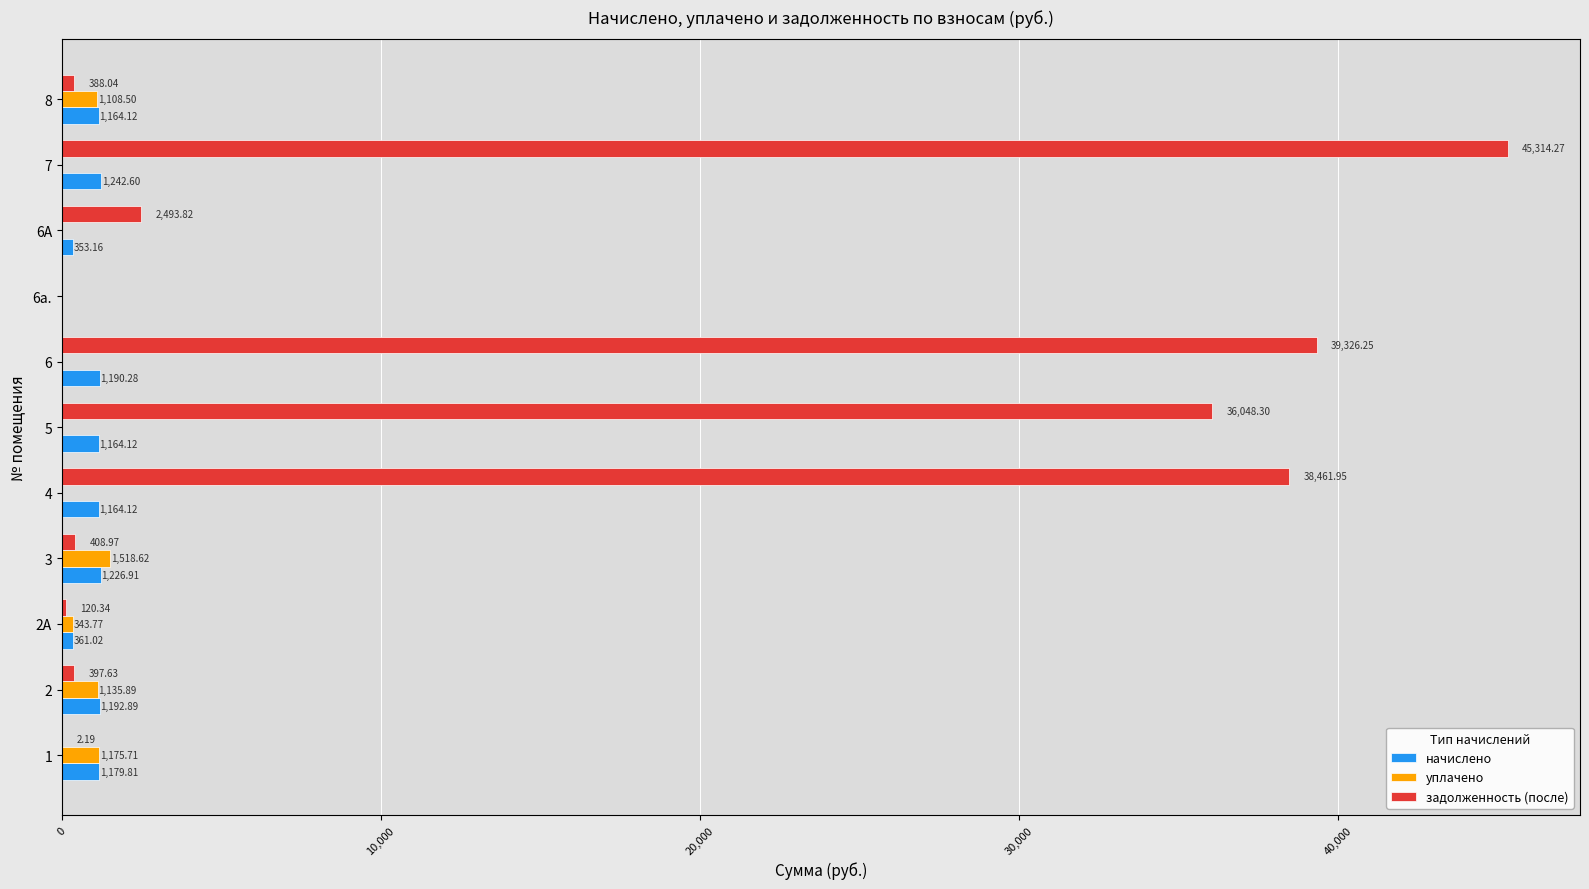

Which series has the largest total across all categories?

задолженность (после)